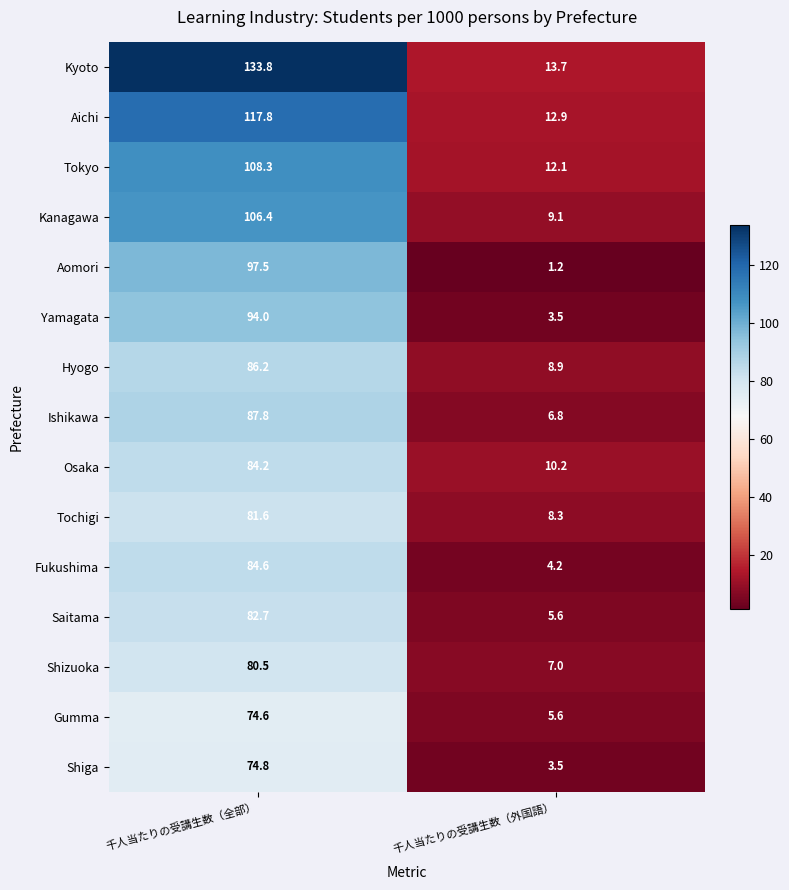

What value does the Yamagata series have at 千人当たりの受講生数（全部）?

94.0